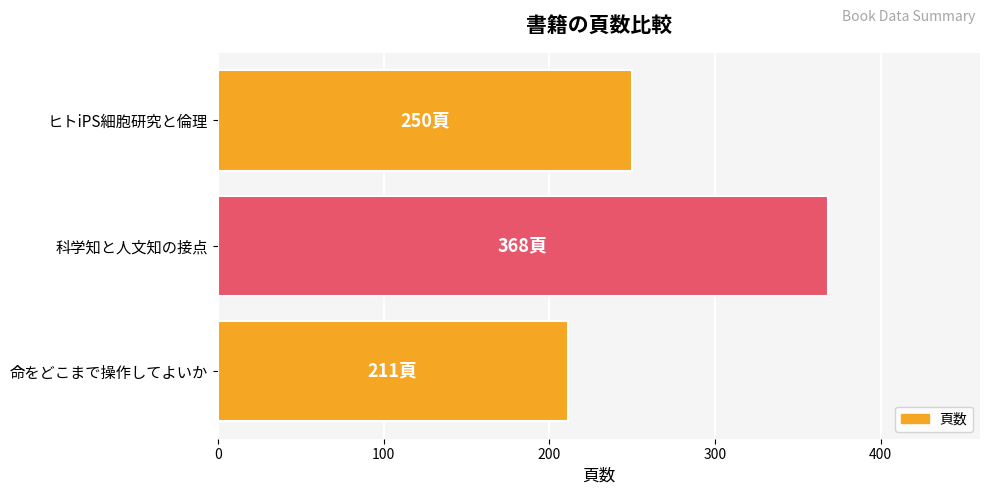

Reading bottom to top, transcribe all the data shown in this chart.

命をどこまで操作してよいか=211	科学知と人文知の接点=368	ヒトiPS細胞研究と倫理=250